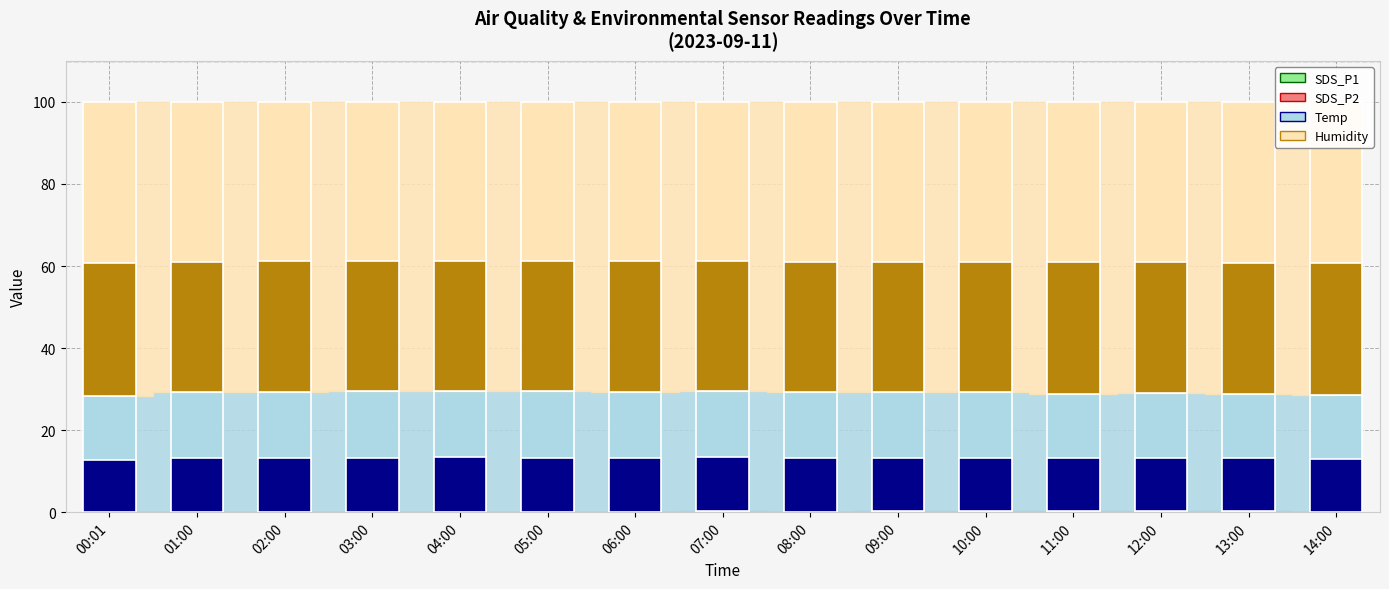

What is the sum of all SDS_P1 values?

1.0